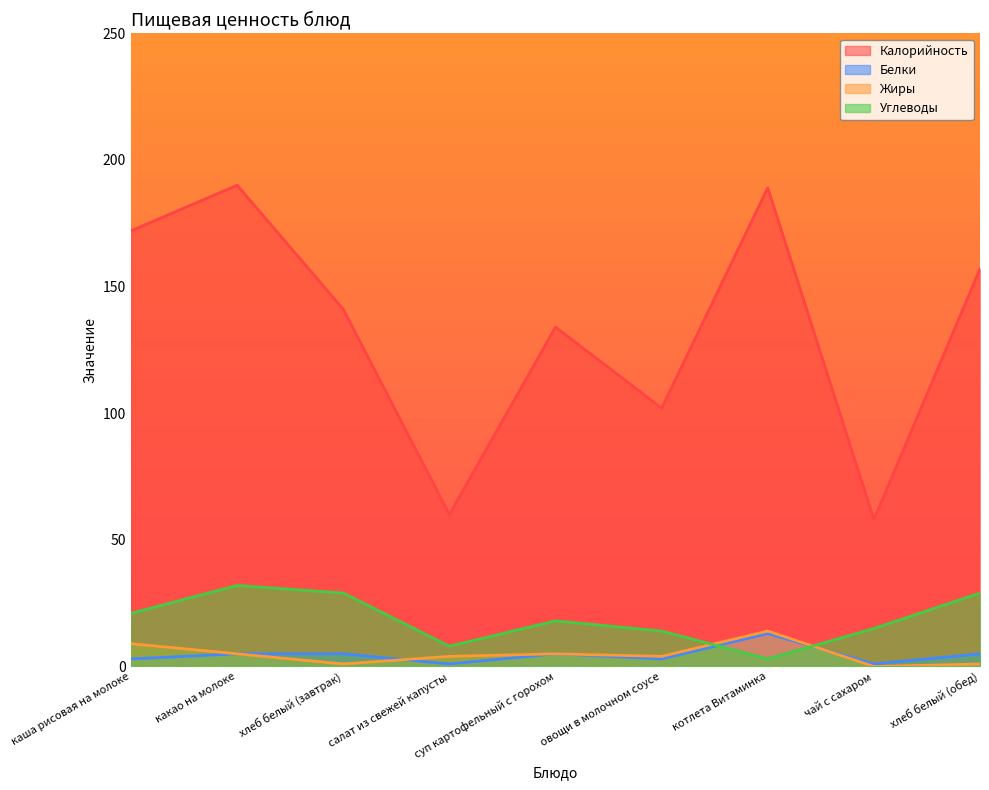

Which category has the highest value in the Калорийность series?

какао на молоке